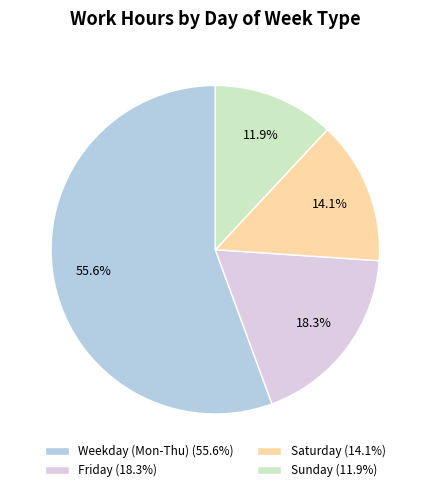

Which slice is the largest?

Weekday (Mon-Thu) (55.6%)